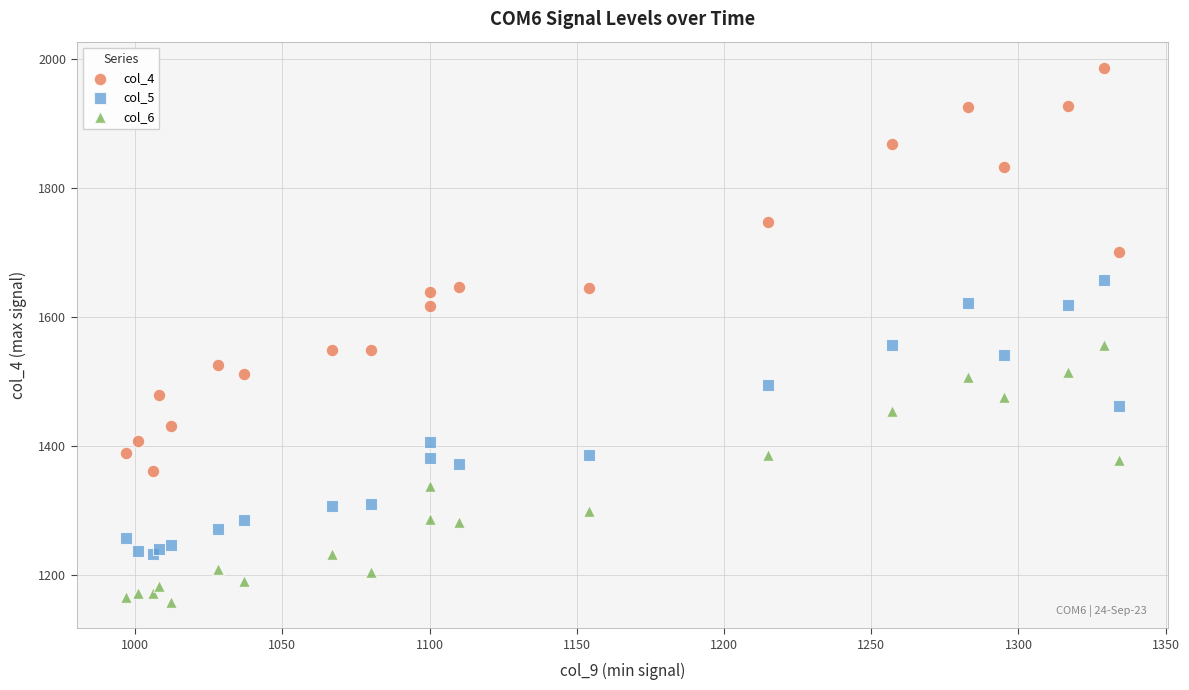

Which series has the largest Y range (max minus min)?

col_4